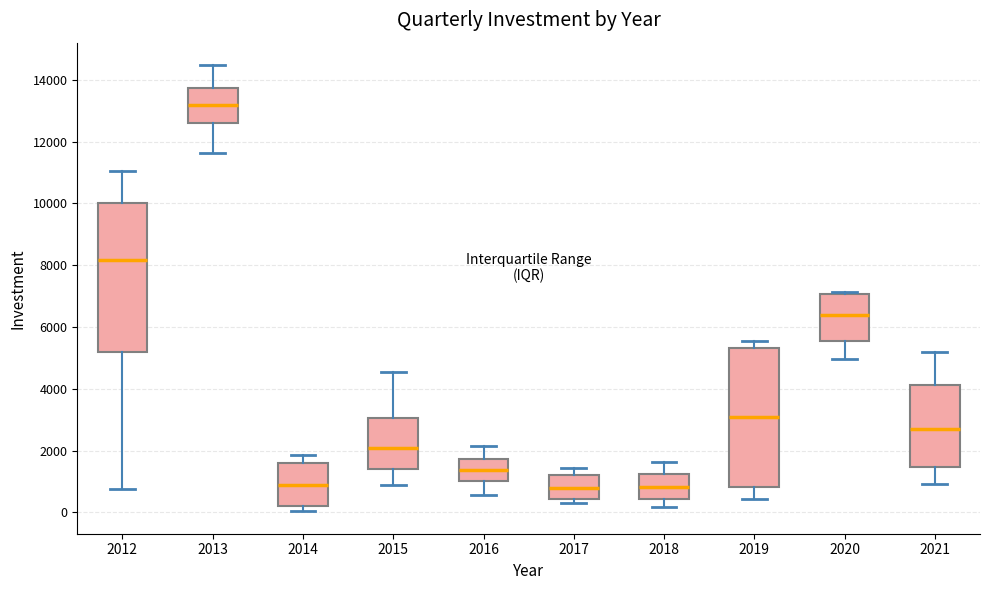

Where is the lower edge of the box at x = 2020 on the y-axis? The values are not printed on the chart, so give them approximately, as read against the axis.

5600